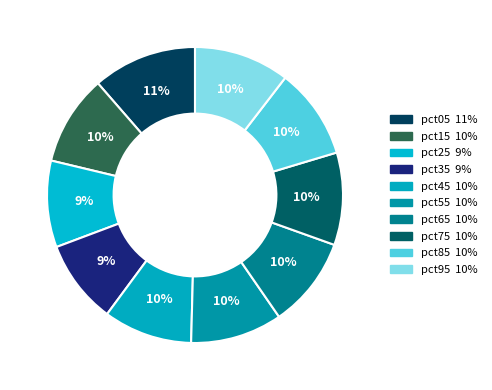

How many segments does this pie chart have?

10